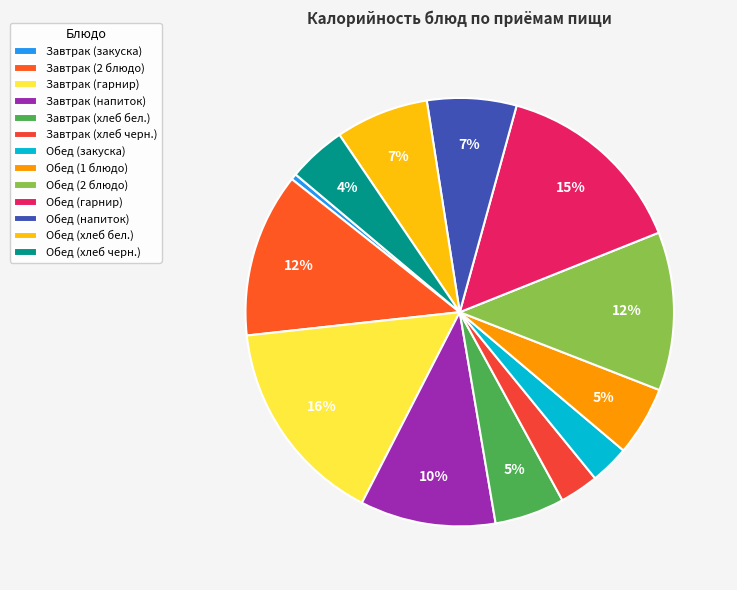

The Обед (2 блюдо) slice represents 12% of the pie. True or false?

True